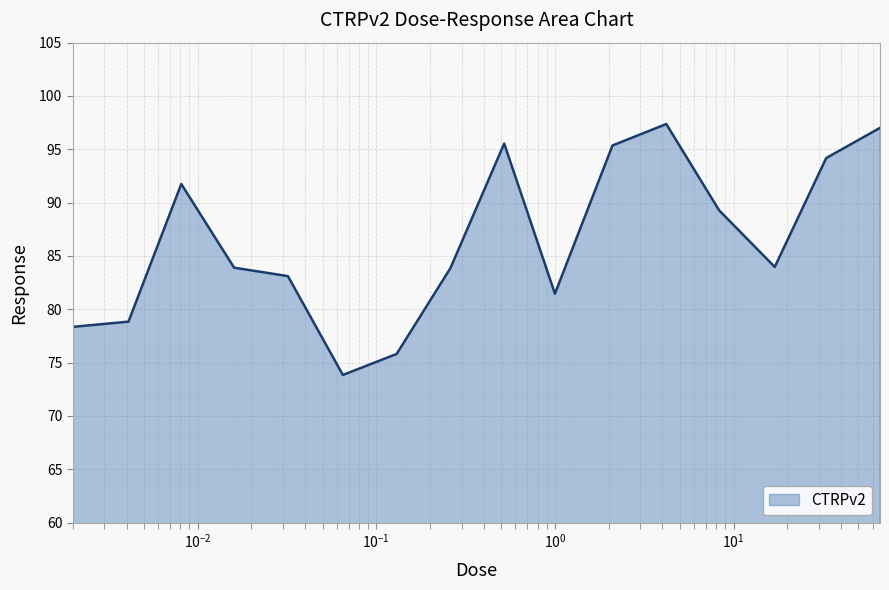

What is the maximum value shown in the chart?

97.4